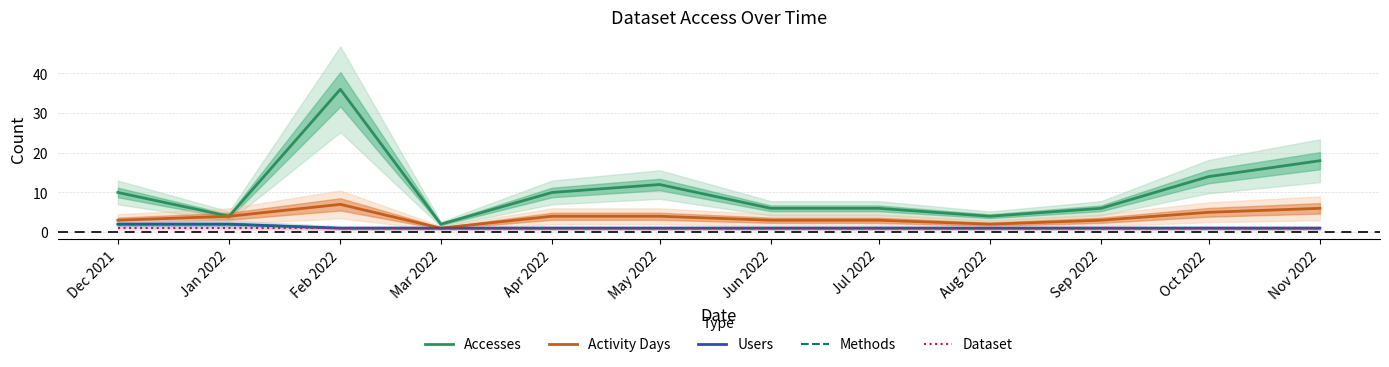

The value of Dataset at Feb 2022 is 1. True or false?

True